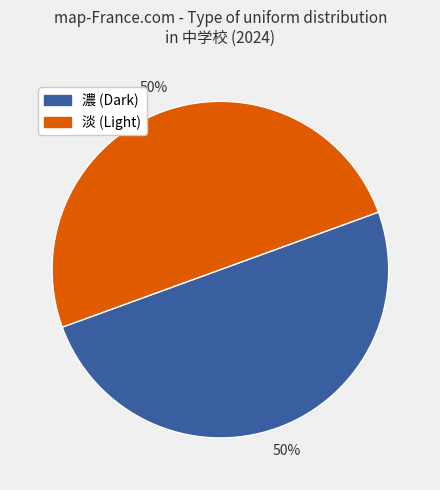

To the nearest percent, what is the average slice percentage?

50%